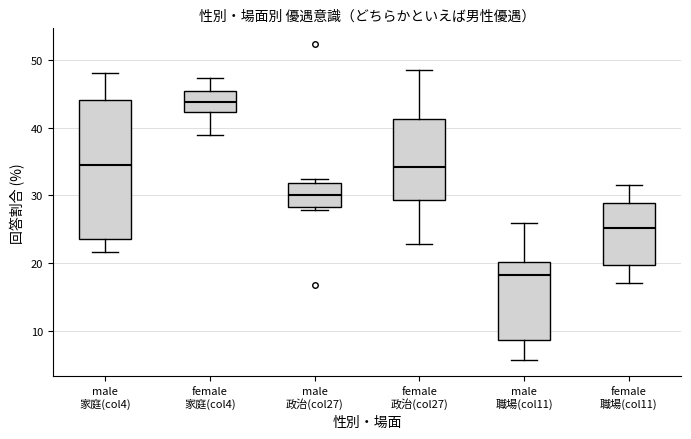

Which box is the tallest, from its lower edge to its upper edge?

male 家庭(col4)